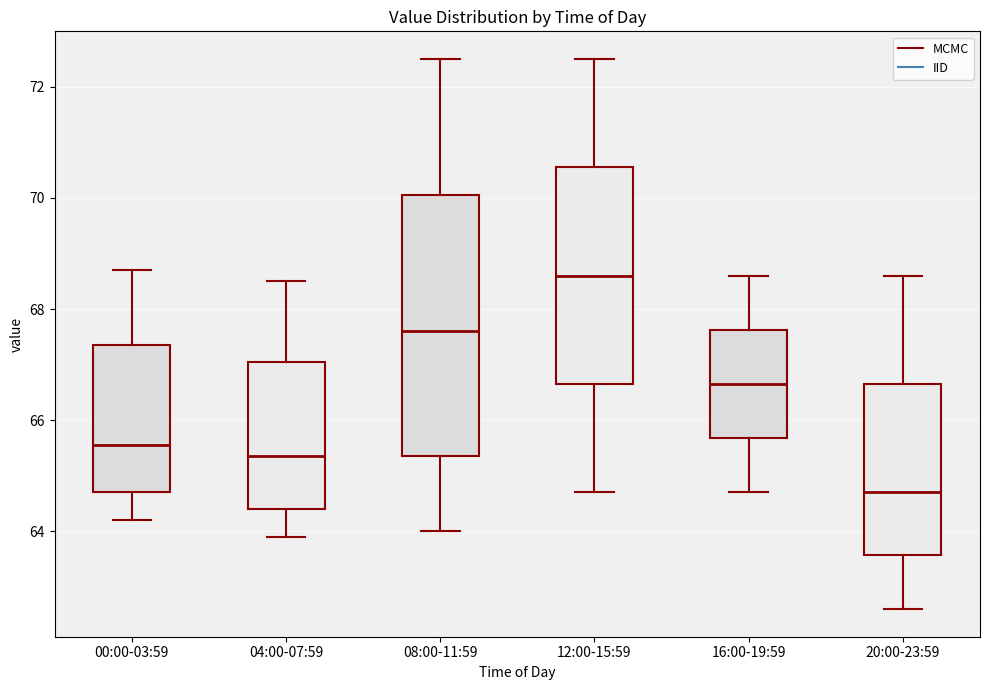

Where does the upper whisker of the box for 04:00-07:59 end on the y-axis? The values are not printed on the chart, so give them approximately, as read against the axis.

68.6